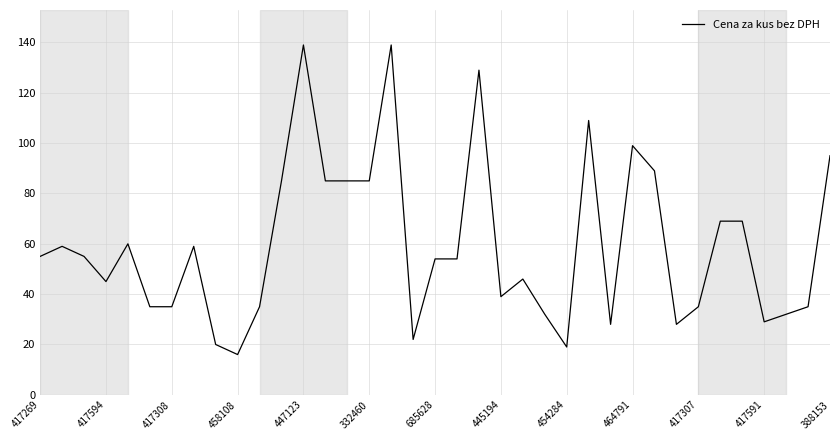

What is the difference between the maximum and minimum values?

123